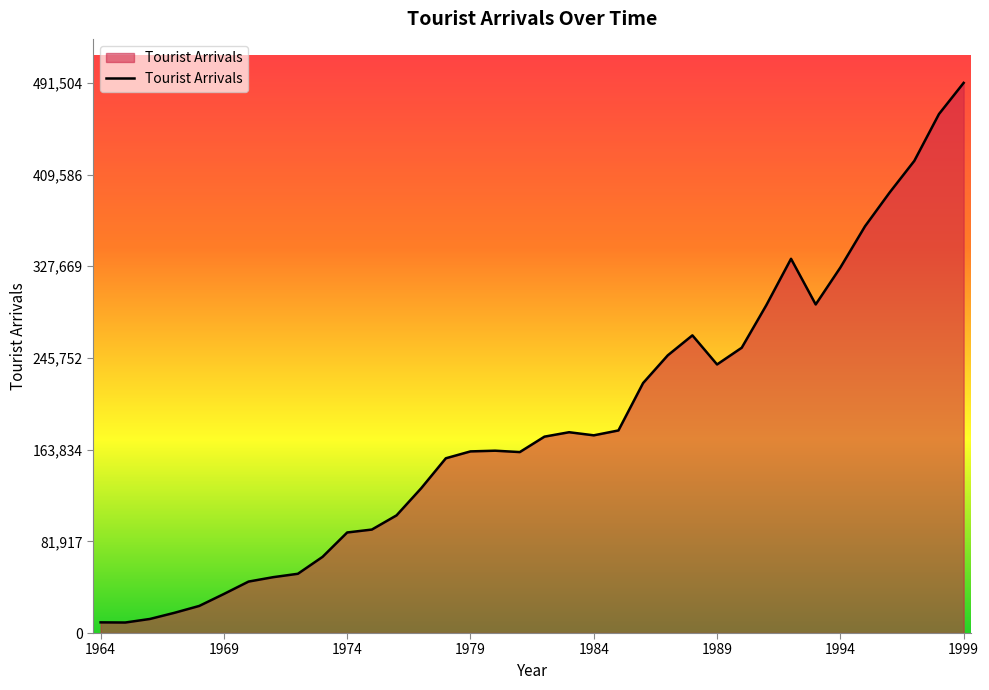

What is the greatest value displayed?

491504